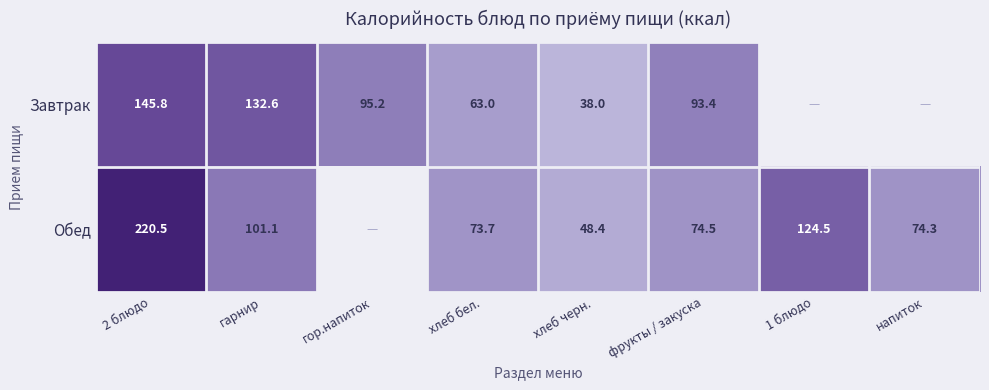

The Завтрак series shows 158.9 at гор.напиток. True or false?

False